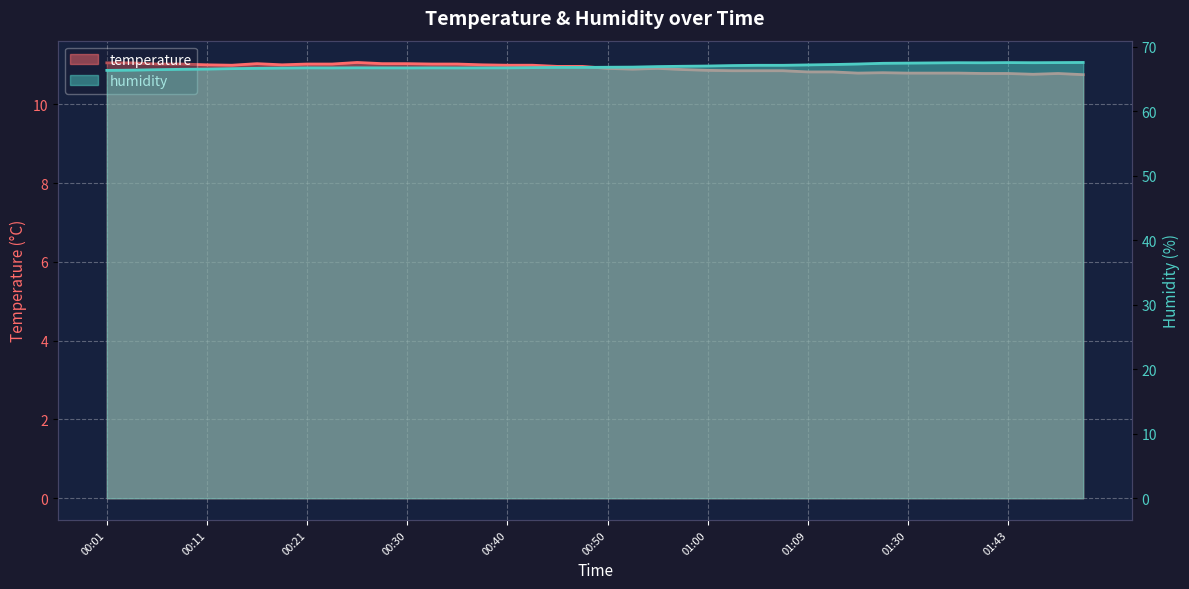

Does the chart display data point markers on the line(s)?

No